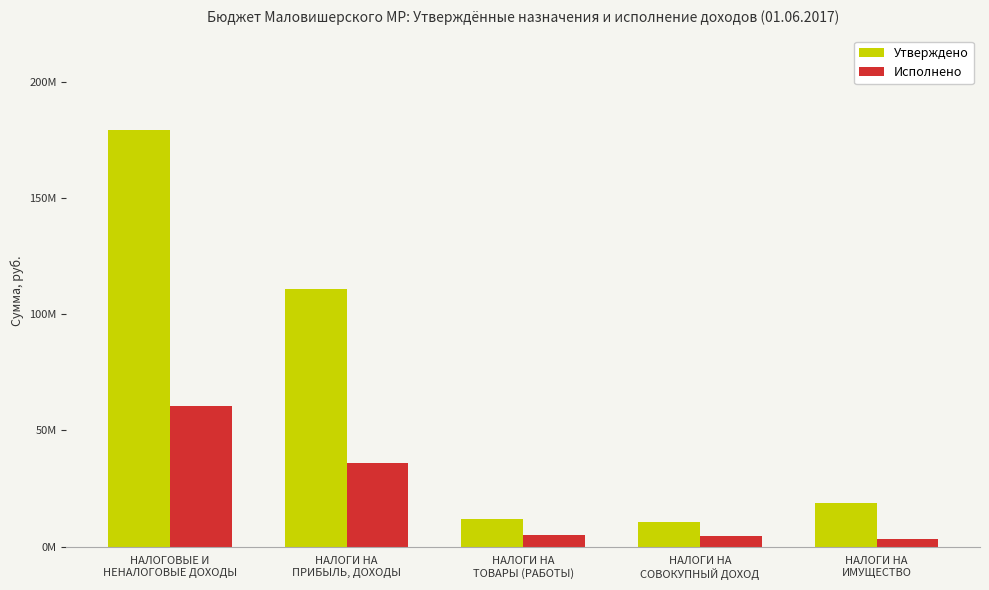

What are all the series names shown in the legend?

Утверждено, Исполнено